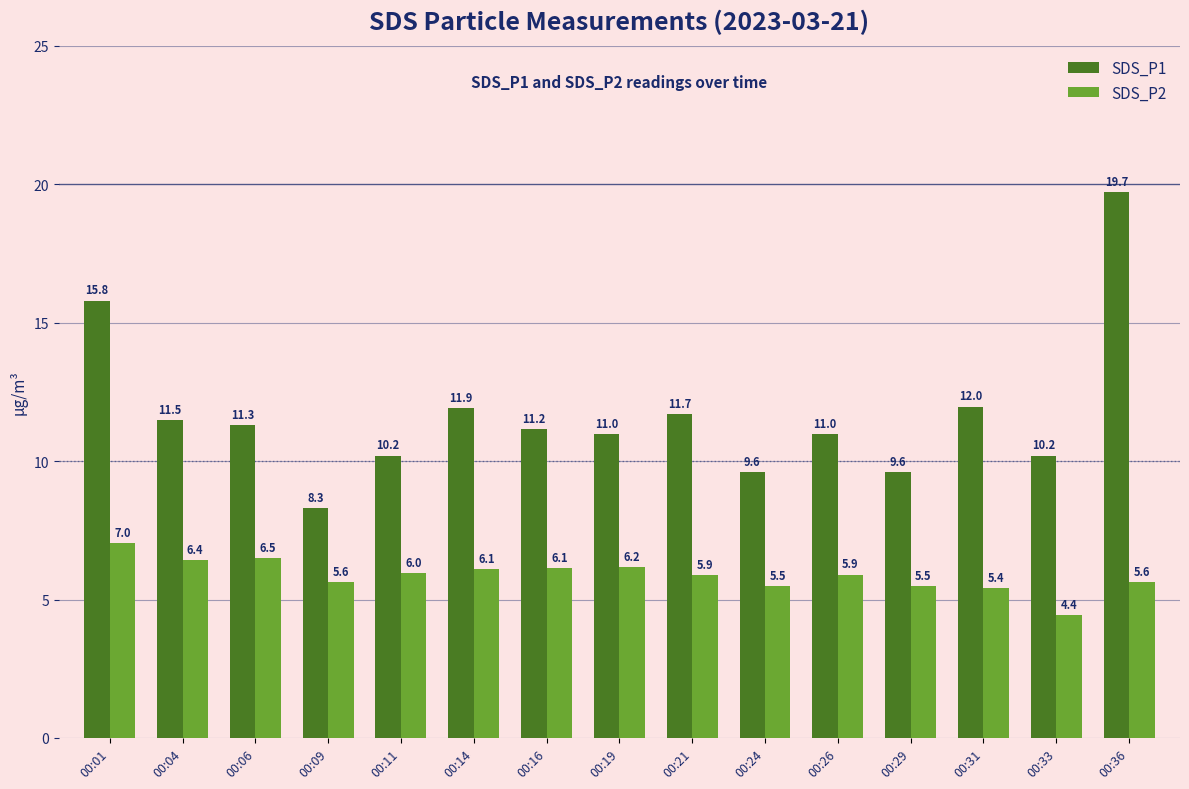

True or false: SDS_P1 has a value of 3.3 at 00:01.

False